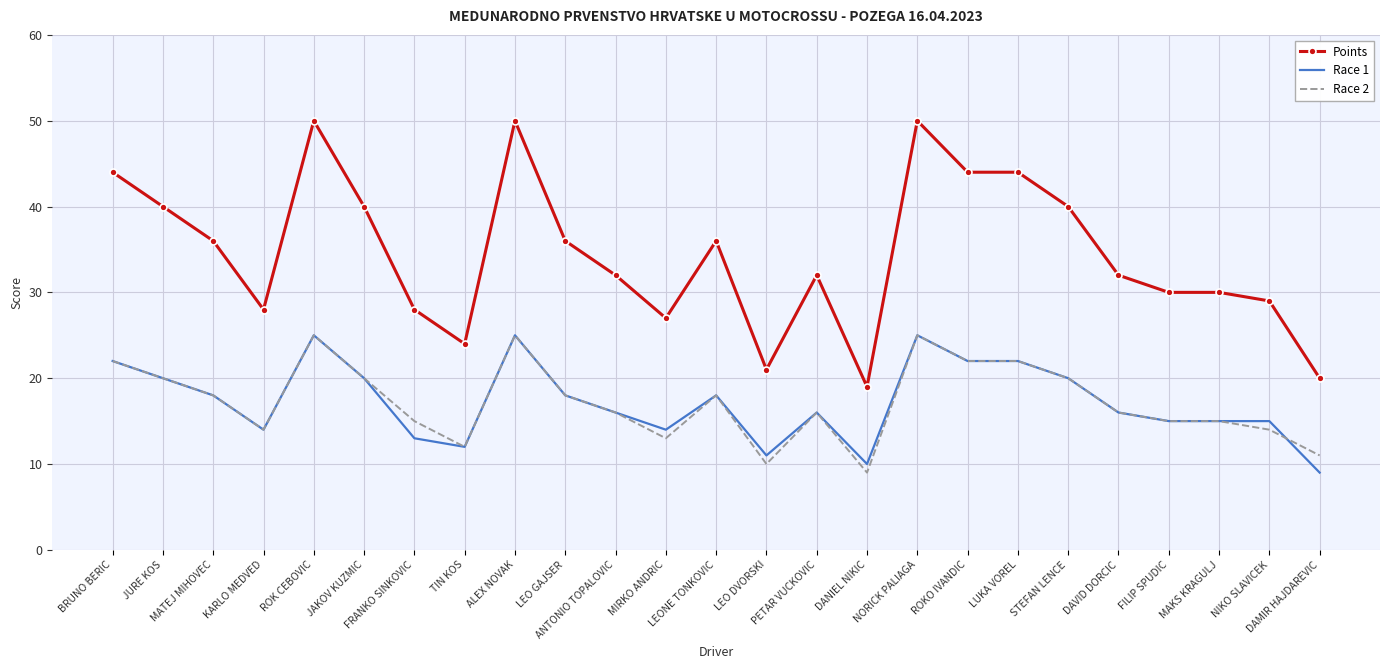

What is the lowest value of the Race 1 series?

9